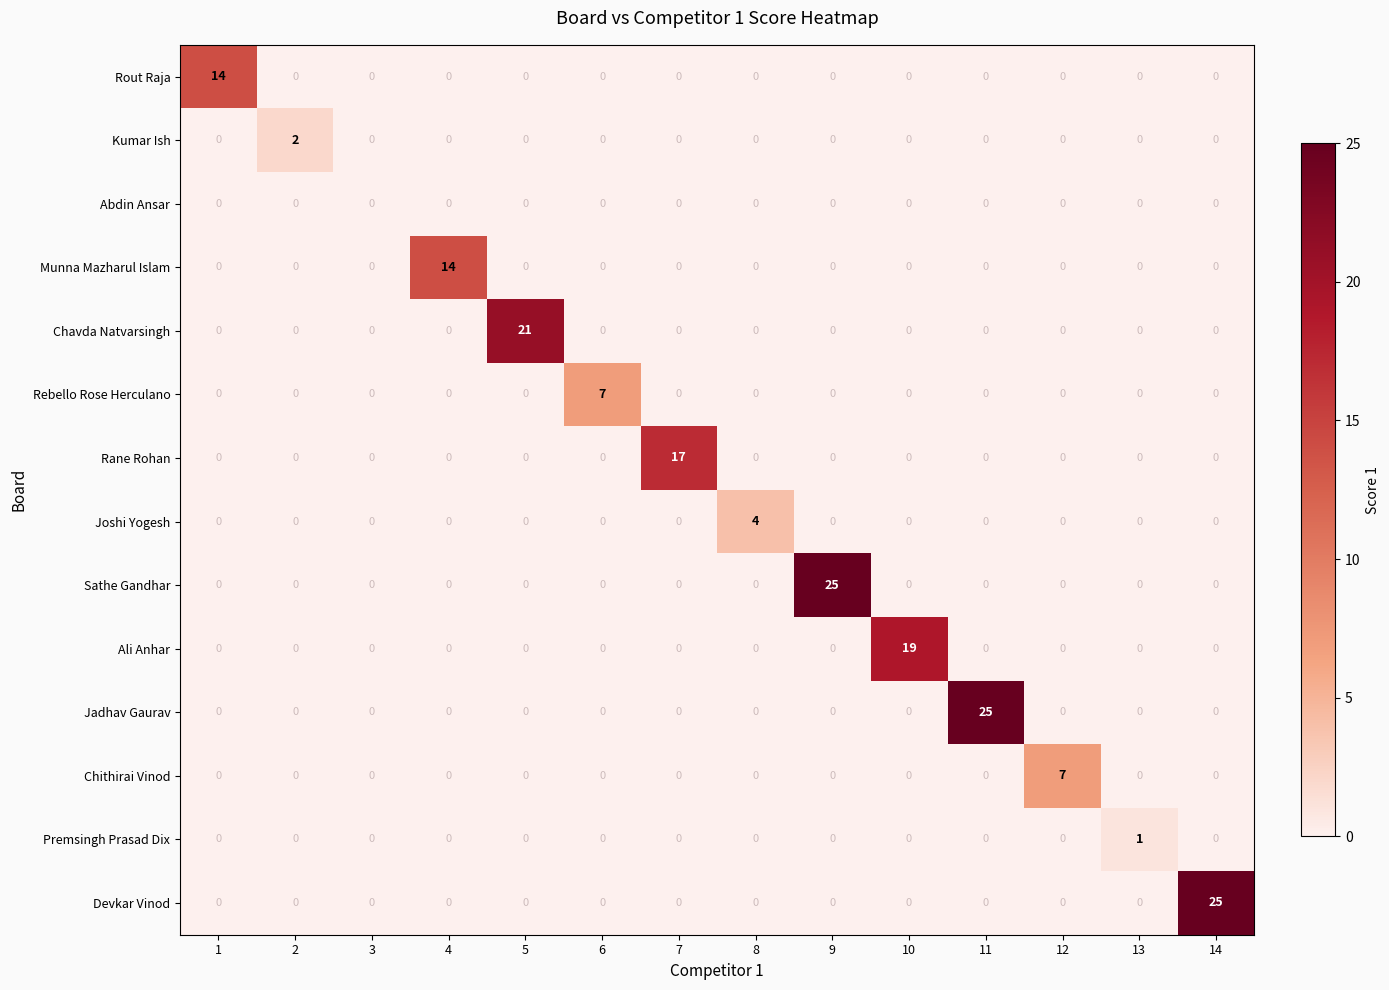

Count the Chithirai Vinod values in the range 0 to 1.

13